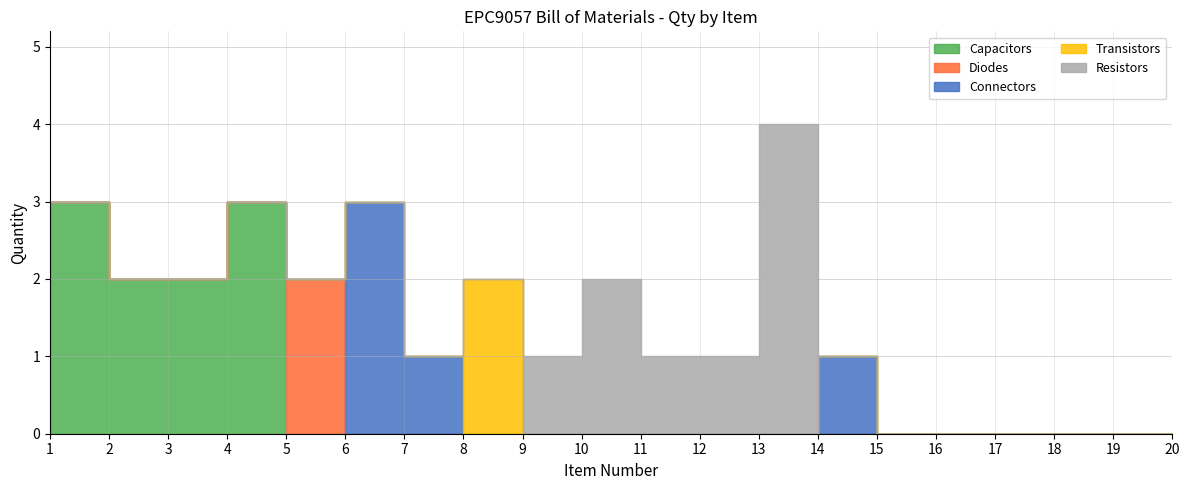

Reading left to right, transcribe all the data shown in this chart.

Capacitors: 3	2	2	3	0	0	0	0	0	0	0	0	0	0	0	0	0	0	0	0
Diodes: 0	0	0	0	2	0	0	0	0	0	0	0	0	0	0	0	0	0	0	0
Connectors: 0	0	0	0	0	3	1	0	0	0	0	0	0	1	0	0	0	0	0	0
Transistors: 0	0	0	0	0	0	0	2	0	0	0	0	0	0	0	0	0	0	0	0
Resistors: 0	0	0	0	0	0	0	0	1	2	1	1	4	0	0	0	0	0	0	0